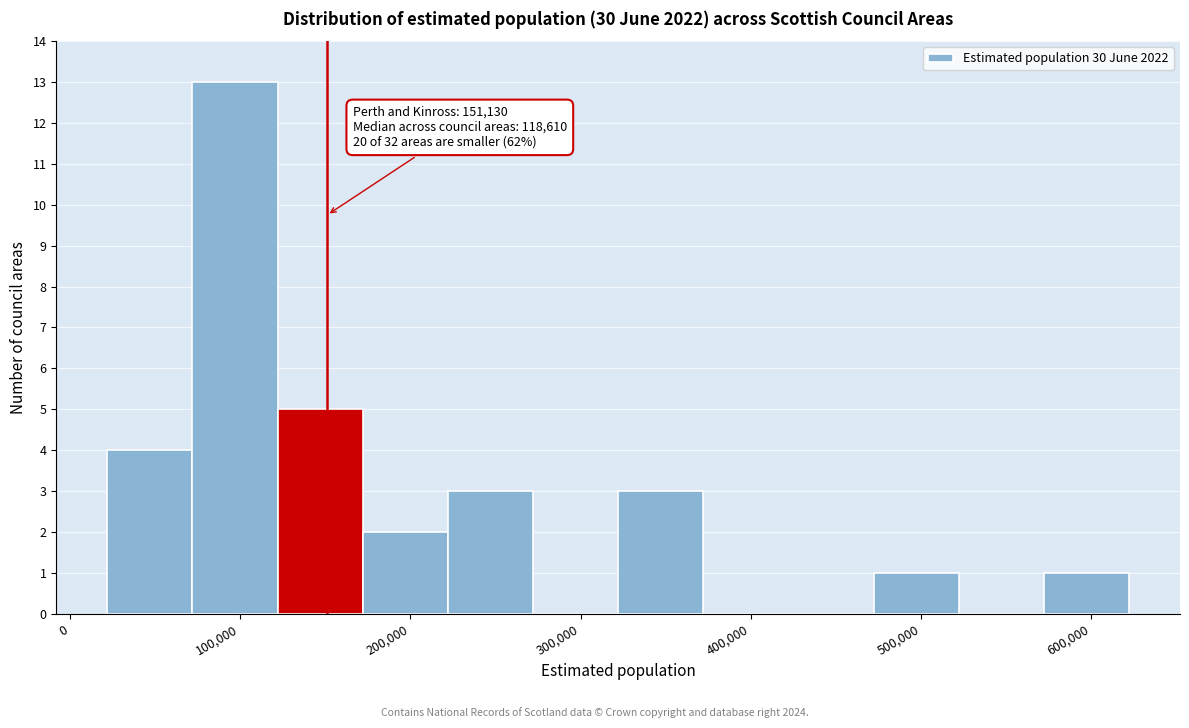

Which range on the x-axis has the tallest bar?

70000 to 120000